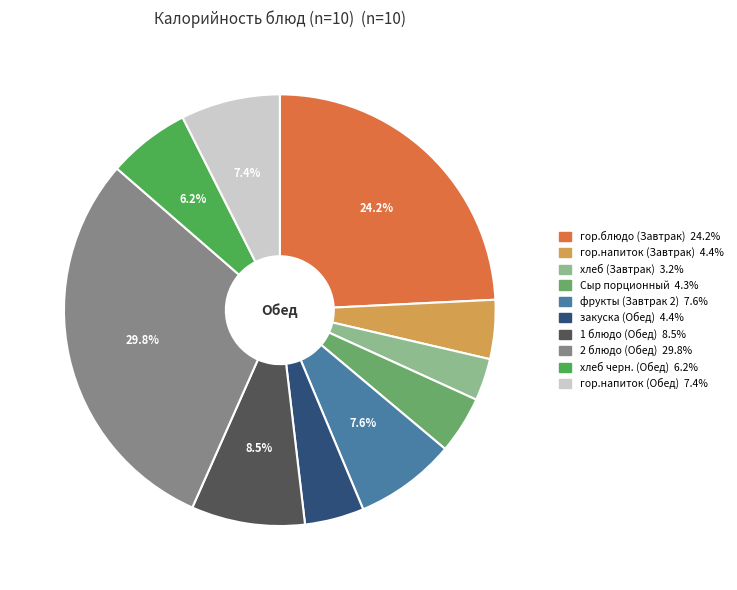

How many segments does this pie chart have?

10